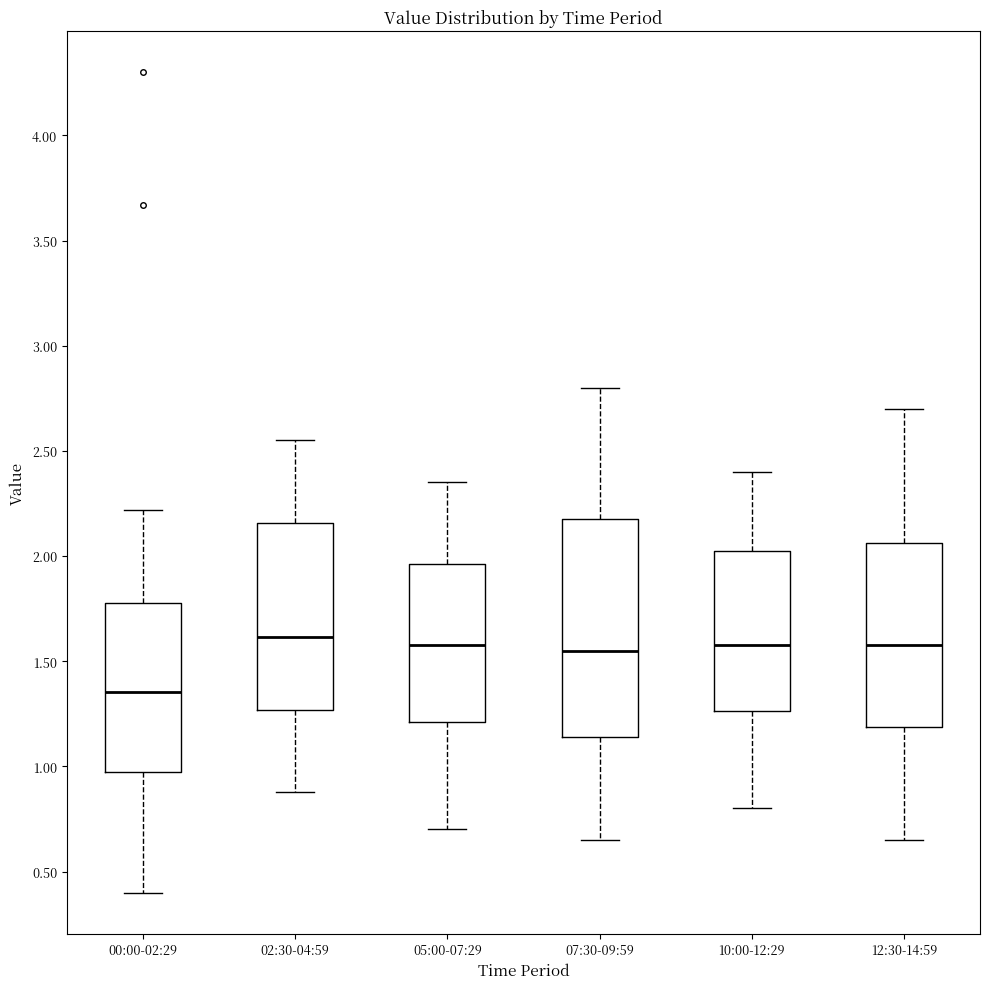

Reading left to right, transcribe this box plot: for each box, give where its median line is, the range the box spans, and where its two whiskers end, as read against the y-axis. The values are not printed on the chart, so give them approximately, as read against the axis.

00:00-02:29: median 1.35, box 1.00 to 1.80, whiskers 0.40 to 2.20
02:30-04:59: median 1.60, box 1.25 to 2.15, whiskers 0.90 to 2.55
05:00-07:29: median 1.60, box 1.20 to 1.95, whiskers 0.70 to 2.35
07:30-09:59: median 1.55, box 1.15 to 2.20, whiskers 0.65 to 2.80
10:00-12:29: median 1.60, box 1.25 to 2.05, whiskers 0.80 to 2.40
12:30-14:59: median 1.60, box 1.20 to 2.05, whiskers 0.65 to 2.70